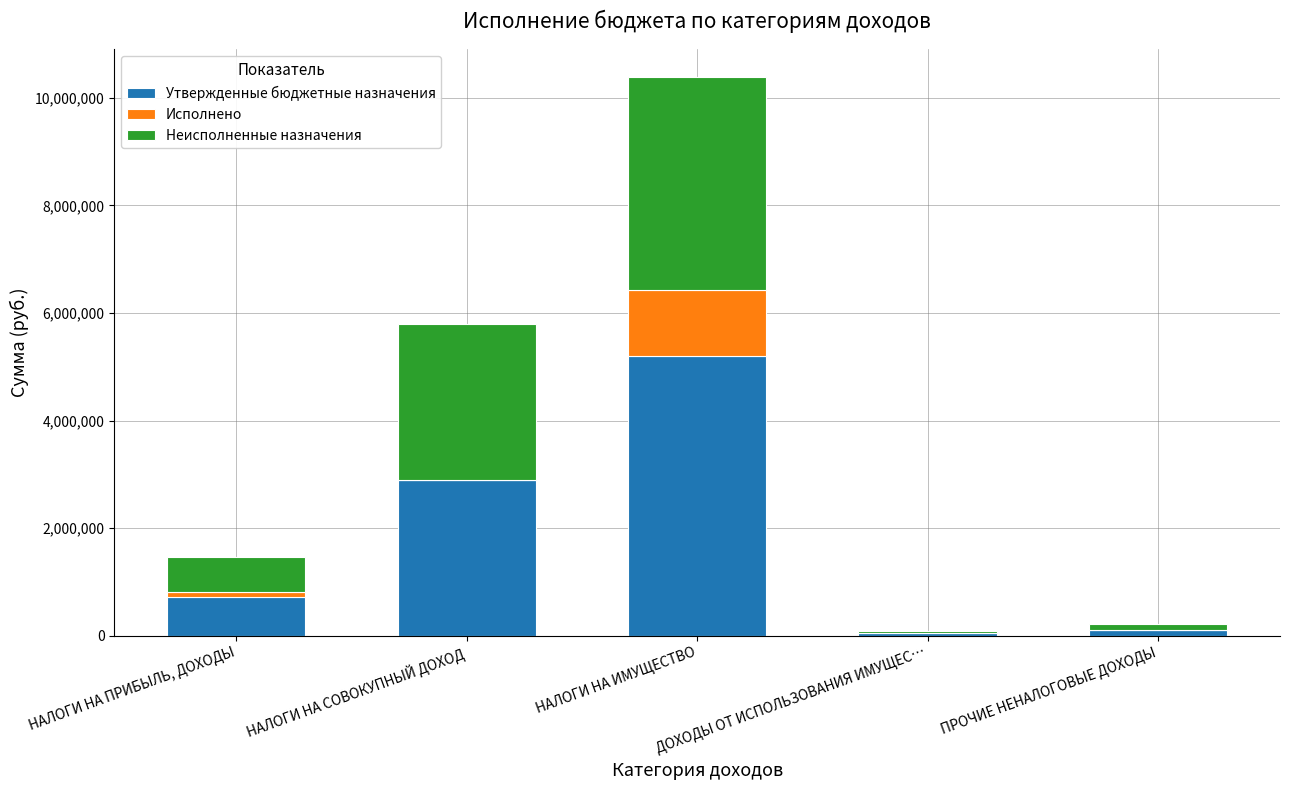

At which label is Утвержденные бюджетные назначения closest to 2620552?

НАЛОГИ НА СОВОКУПНЫЙ ДОХОД